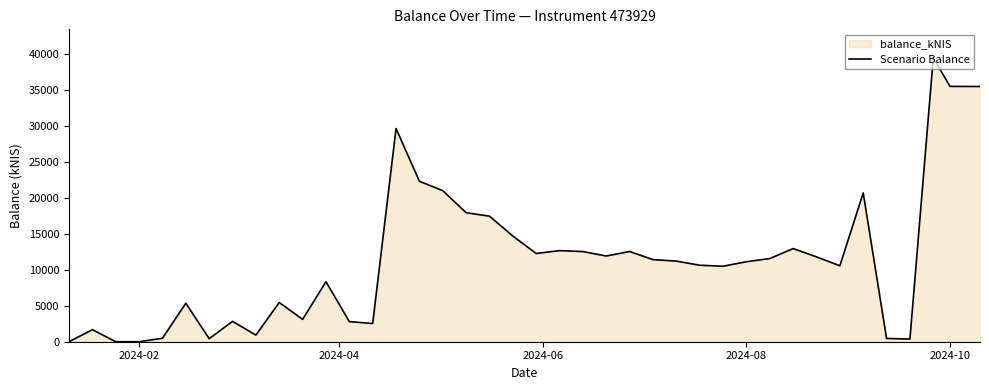

What is the greatest value displayed?

39489.9